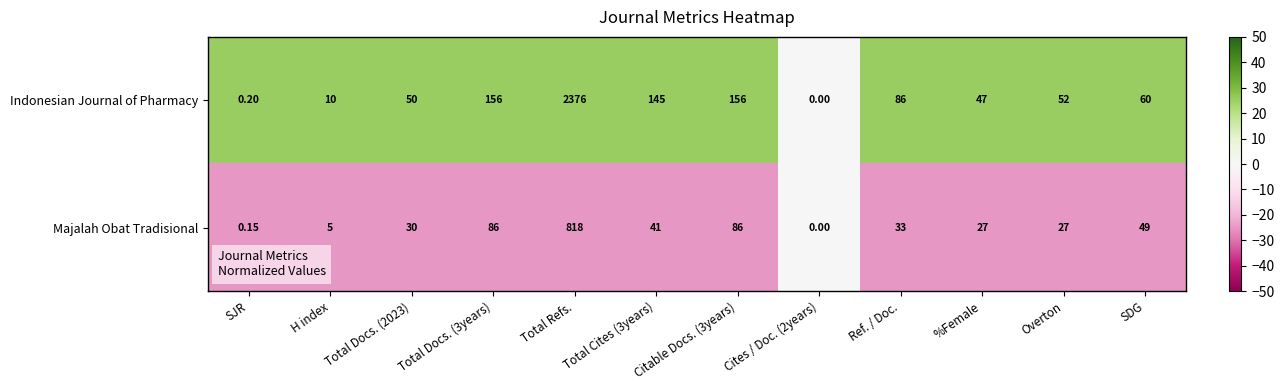

Rank the series by their average value, from highest to lowest.

Indonesian Journal of Pharmacy, Majalah Obat Tradisional